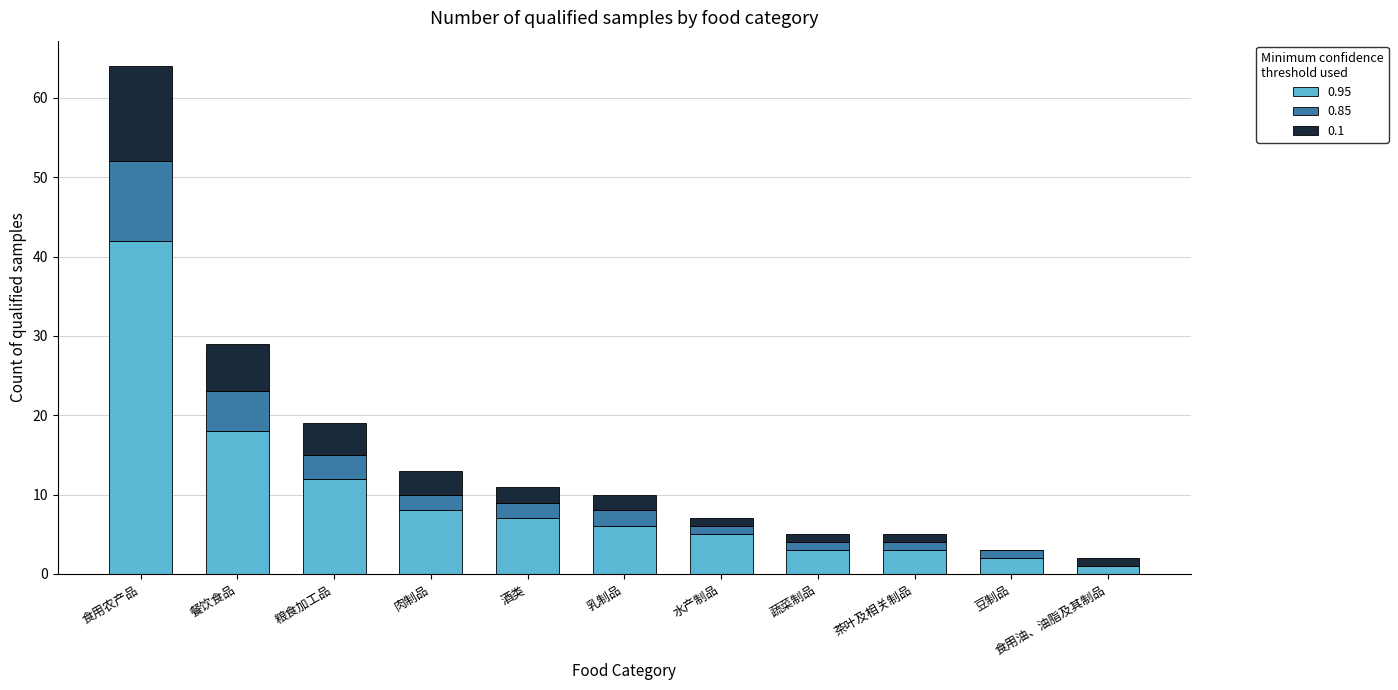

Are the bars grouped side by side (vs. stacked)?

No